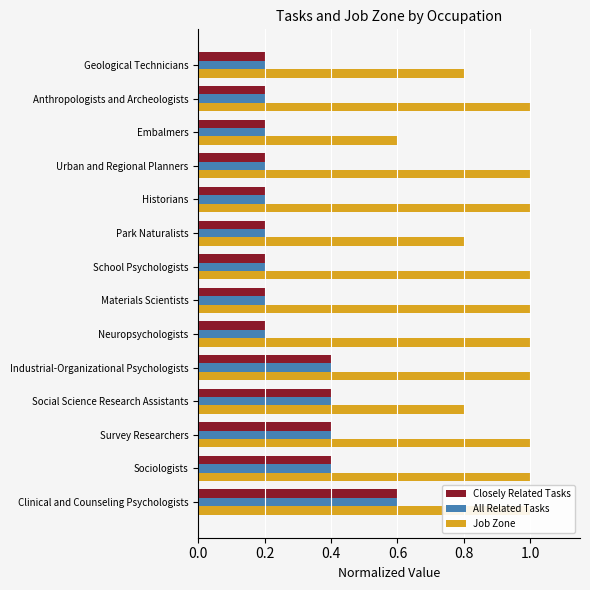

What is the maximum value shown in the chart?

1.0